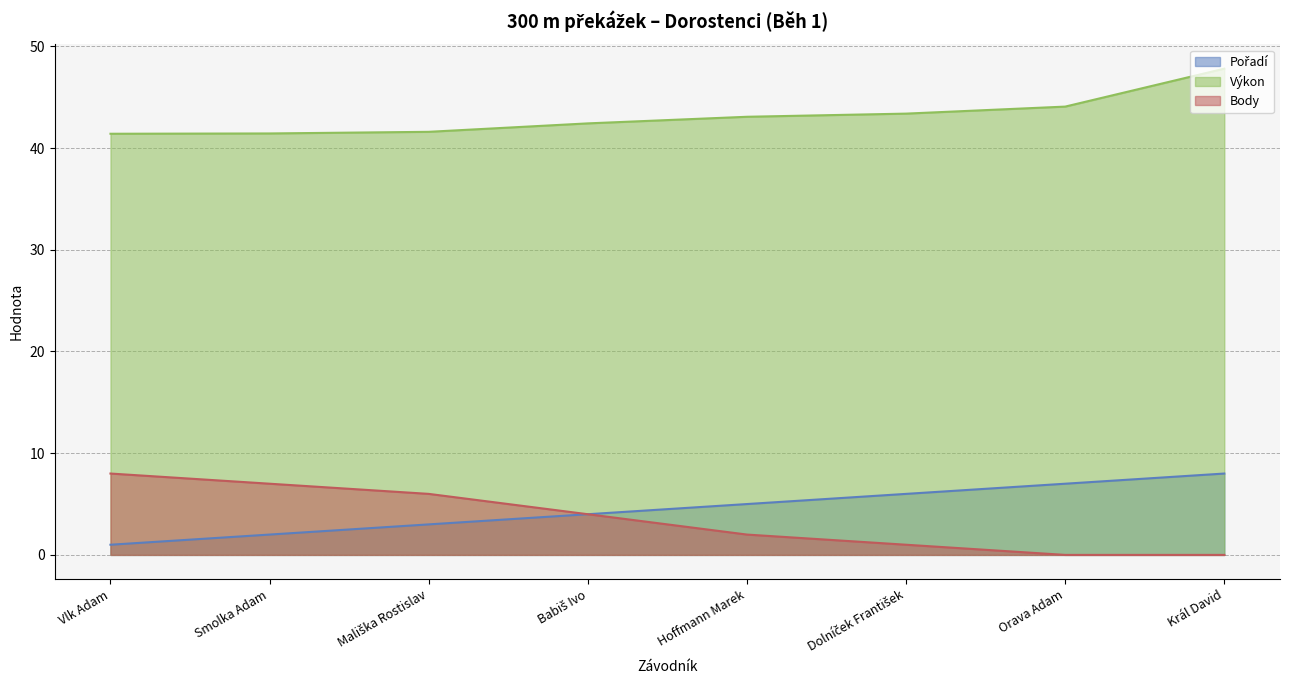

At which label does Pořadí first exceed 5?

Dolníček František